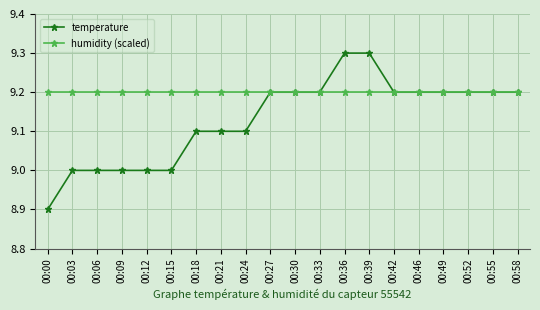

What is the total value across all series at 00:21?

18.3